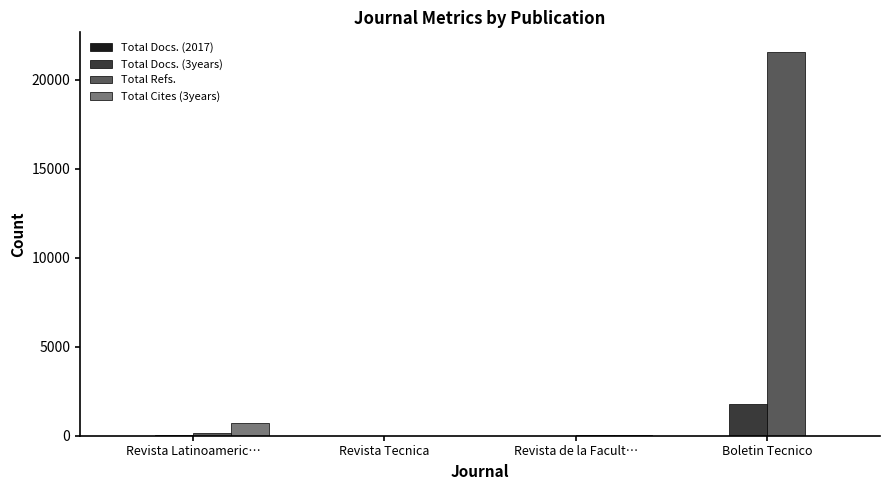

What value does the Total Cites (3years) series have at Revista Latinoameric…?

727